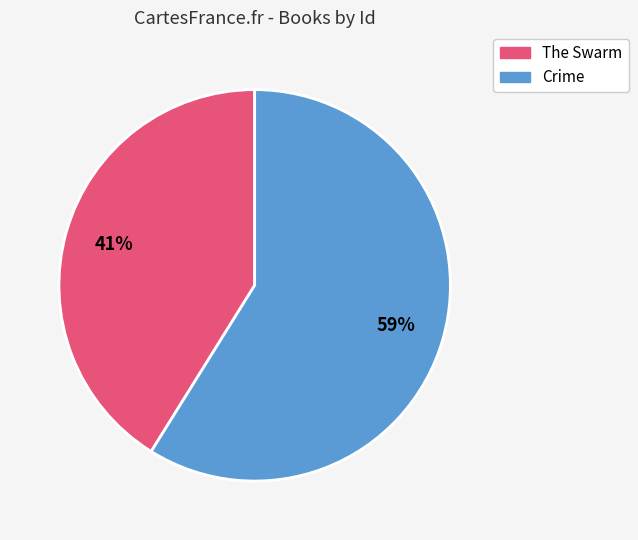

Is the sum of Crime and The Swarm greater than half?

Yes